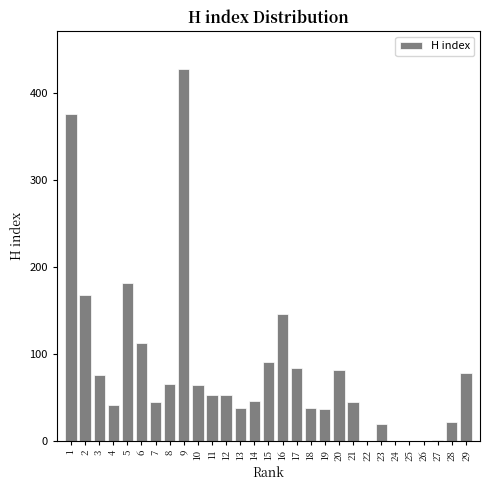

What is the change in value from 3 to 4?

-34